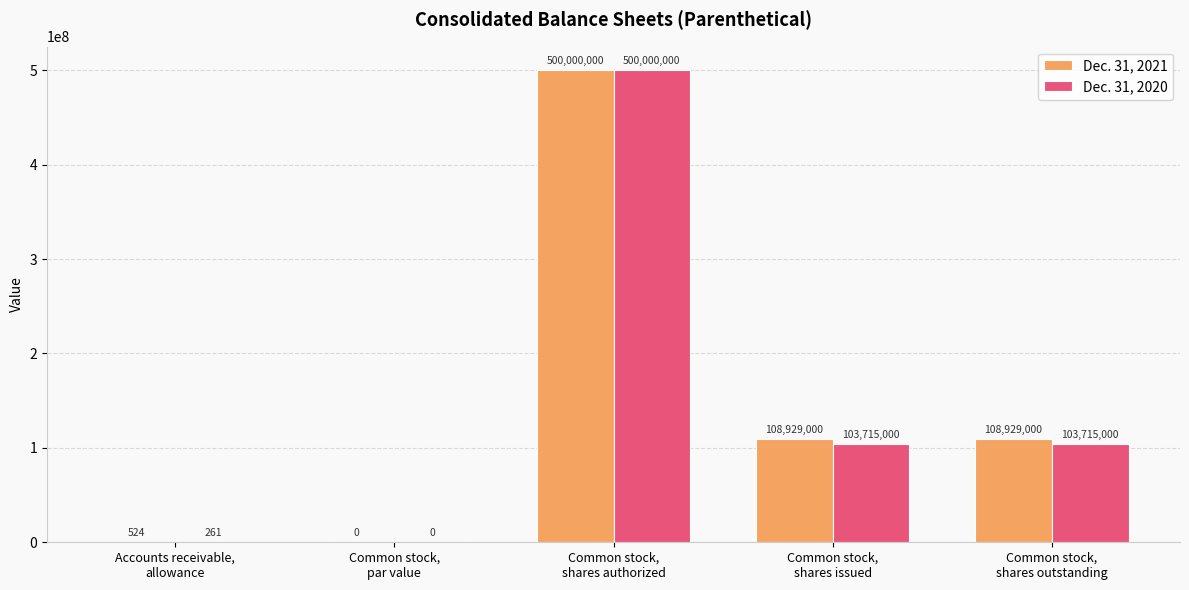

What is the highest value of the Dec. 31, 2020 series?

500000000.0